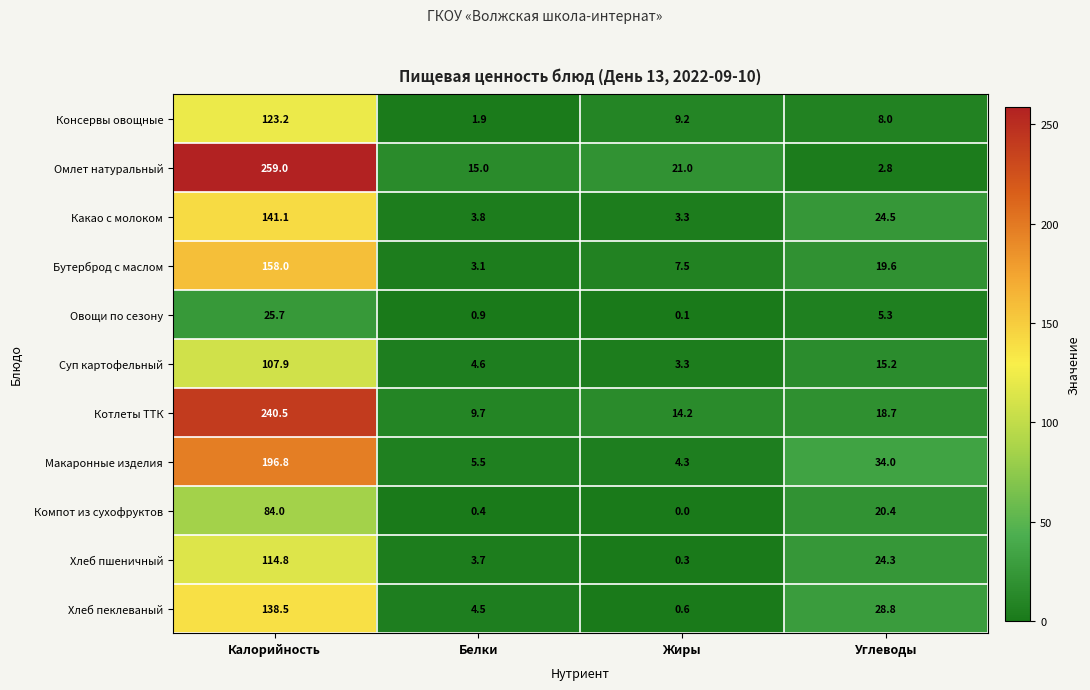

What is the maximum value shown in the chart?

259.0